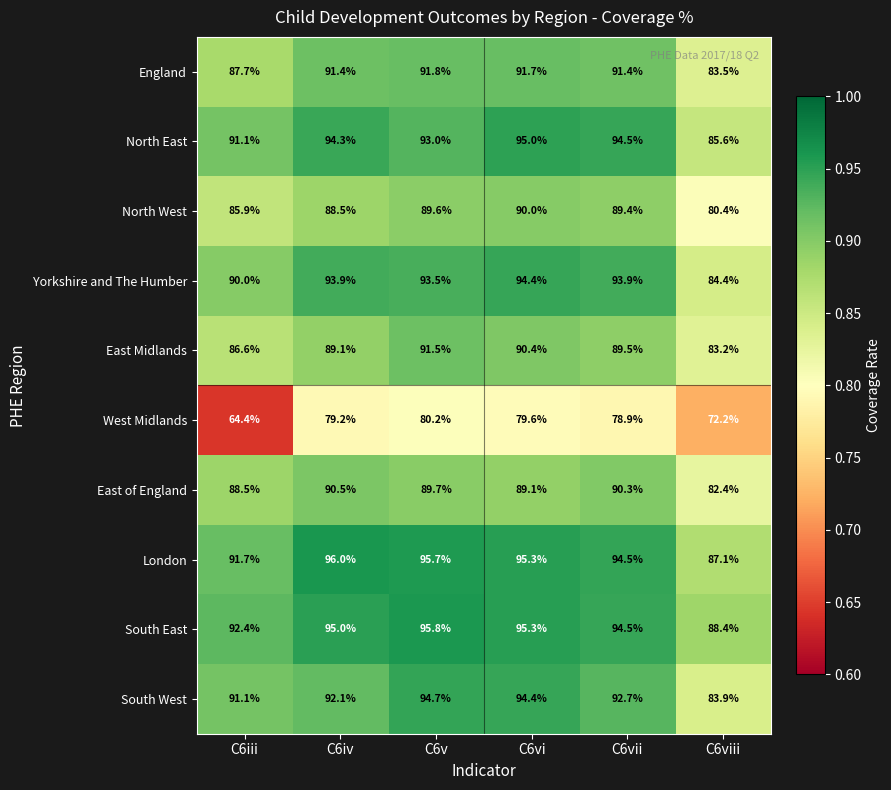

Which series changed the most between C6vi and C6viii?

South West